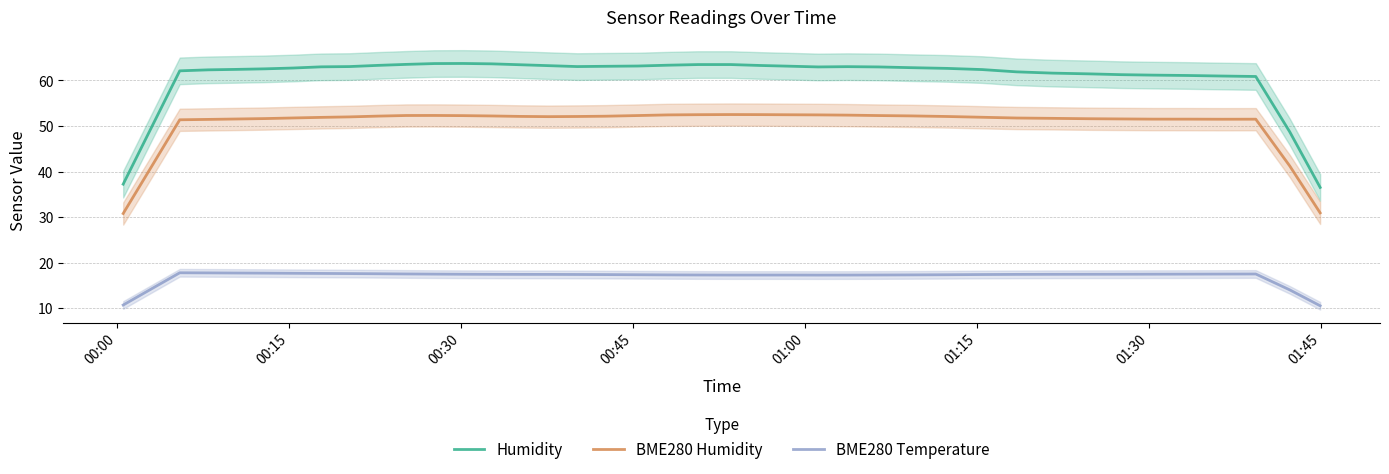

What are all the series names shown in the legend?

Humidity, BME280 Humidity, BME280 Temperature